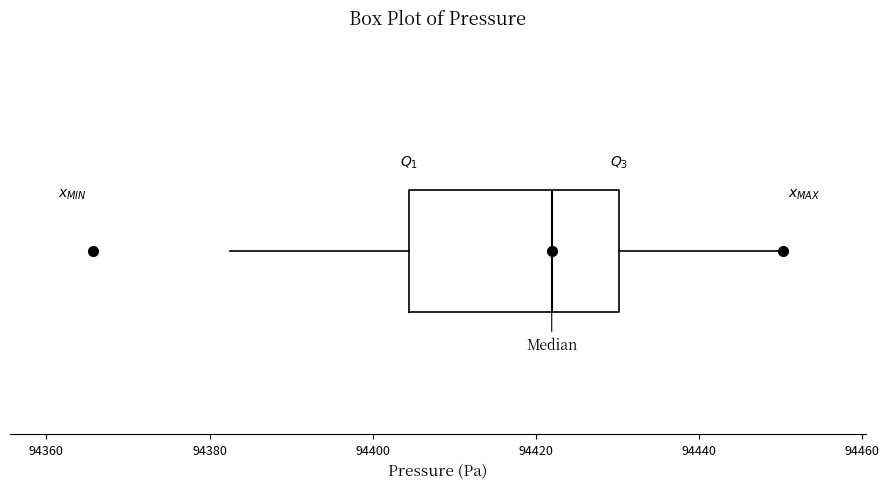

Read this box plot against the x-axis: the position of the median line, the range covered by the box, and the ends of both whiskers. The values are not printed on the chart, so give them approximately, as read against the axis.

median 94422, box 94404 to 94430, whiskers 94382 to 94450